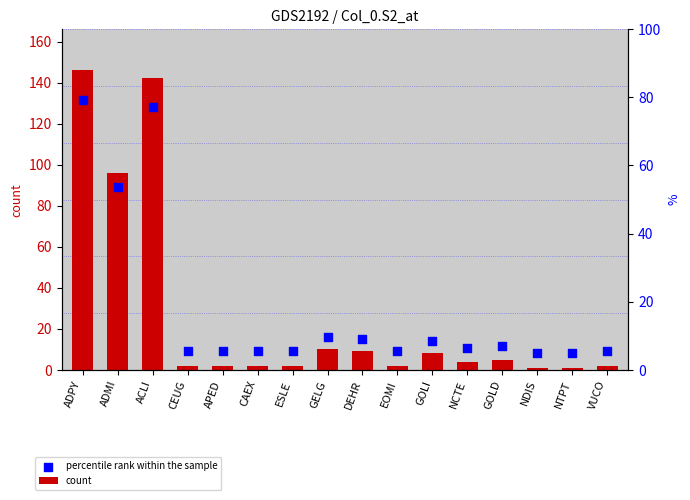

Which series contains the highest Y value?

count